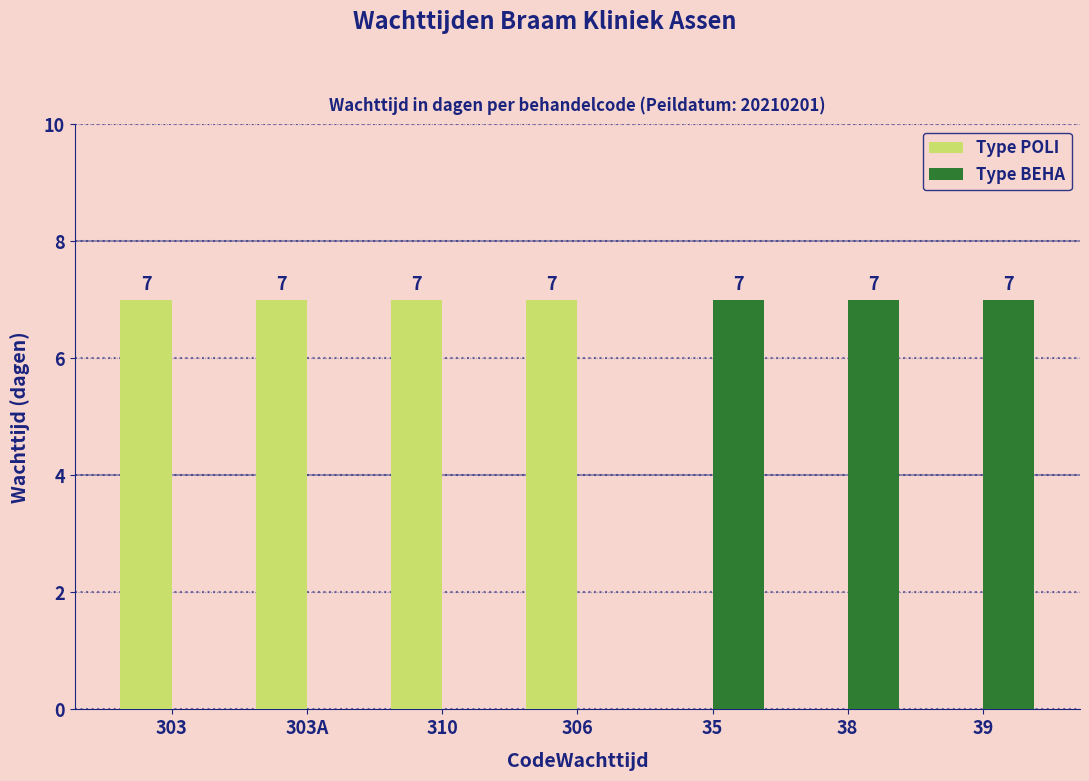

What is the sum of all Type POLI values?

28